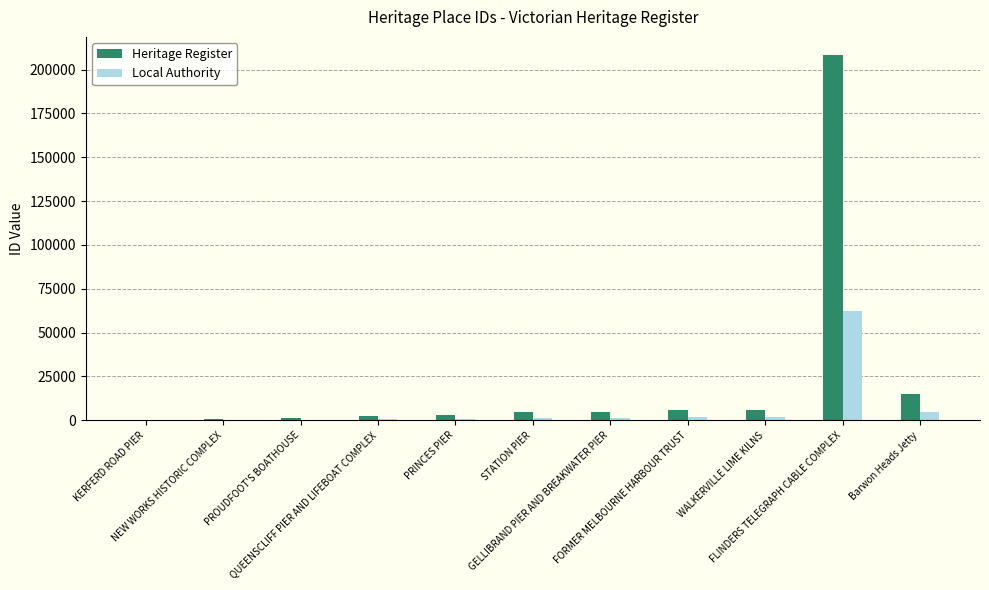

What is the total value across all series at QUEENSCLIFF PIER AND LIFEBOAT COMPLEX?

3374.8